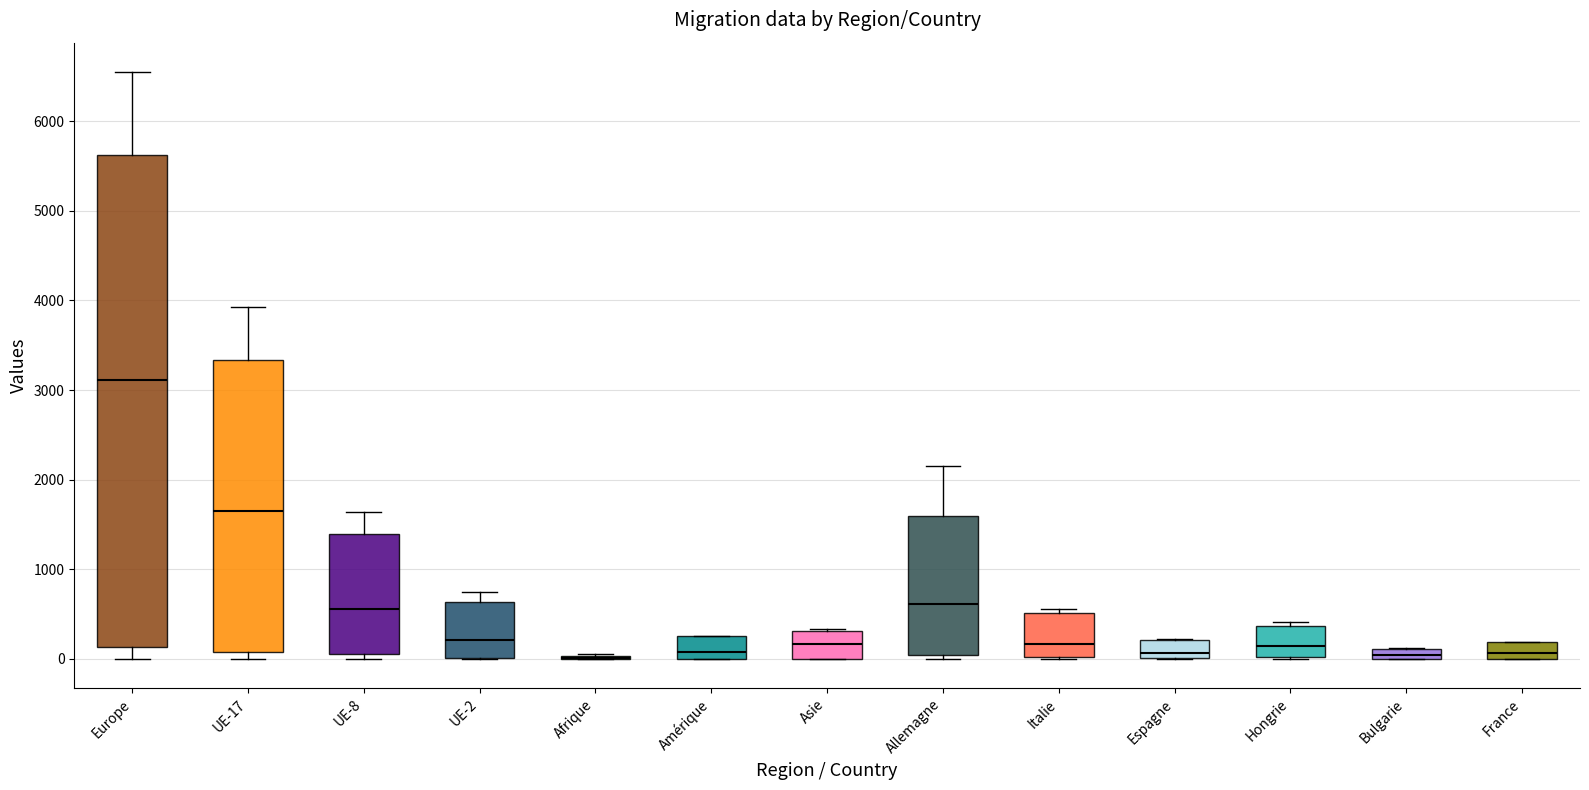

Comparing the boxes themselves (not the whiskers), which one is the tallest?

Europe